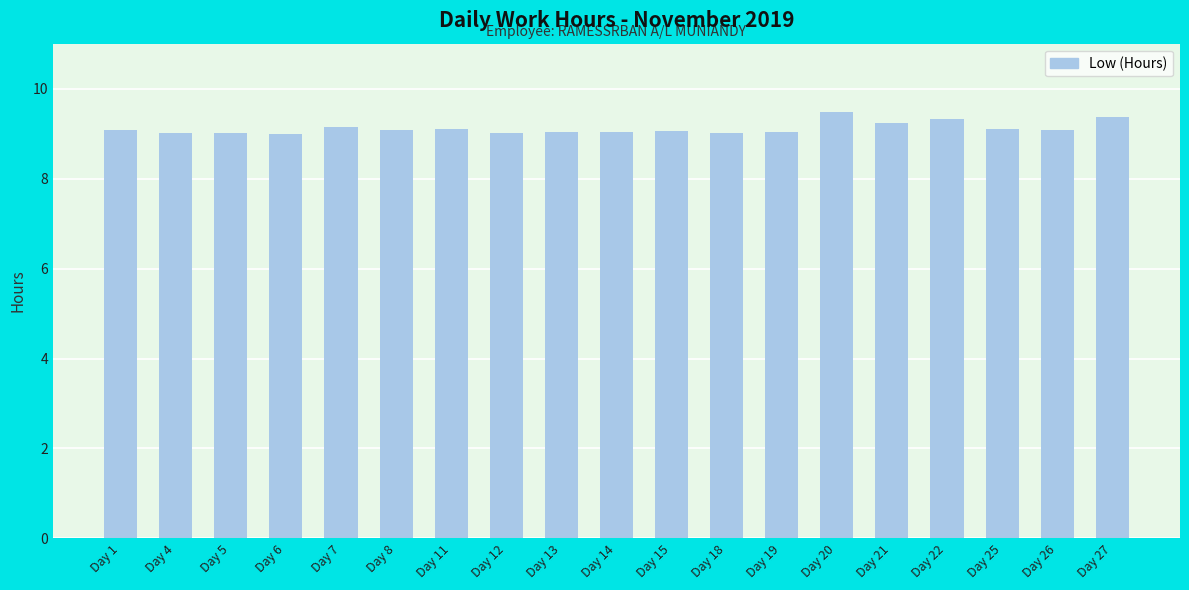

What is the change in value from Day 26 to Day 27?

+0.3